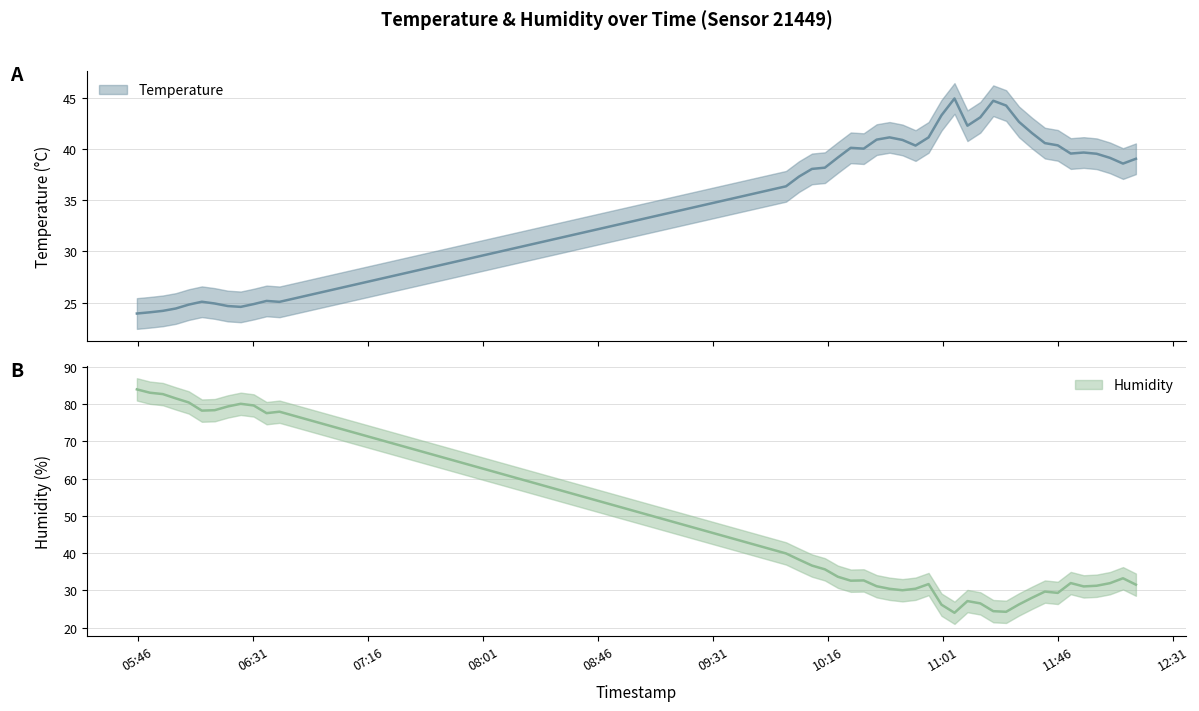

What is the smallest value displayed?

23.9